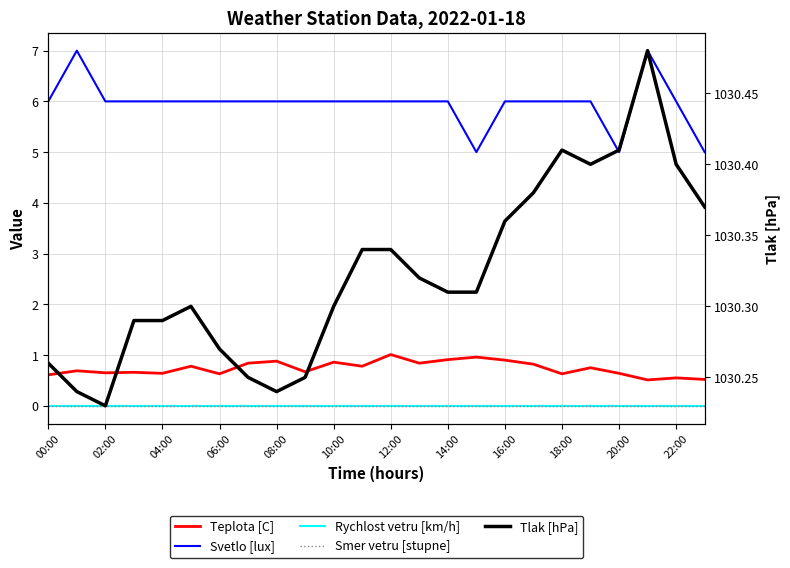

Count the number of data series in this chart.

5